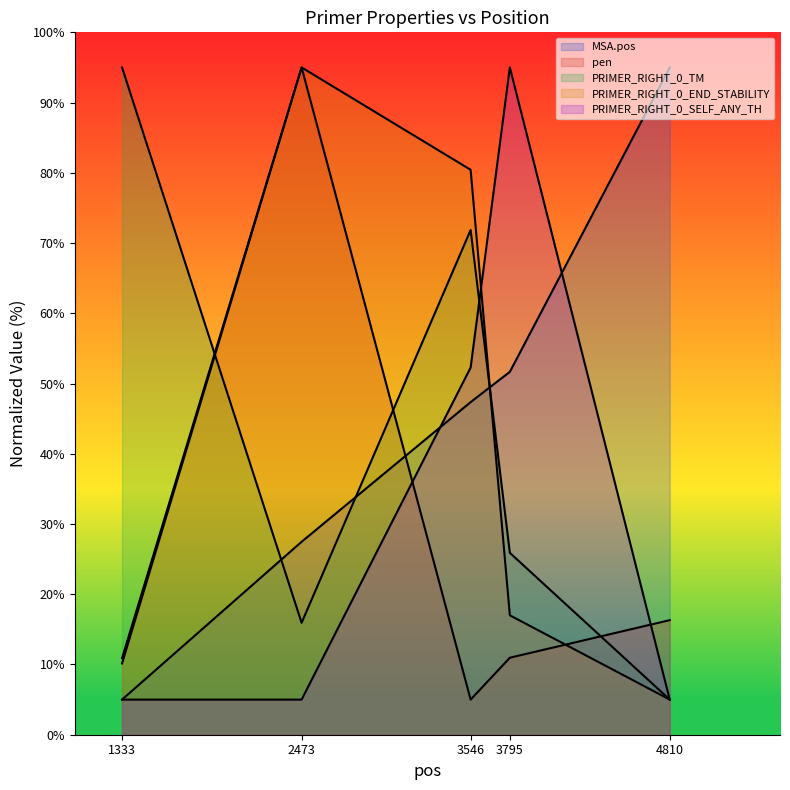

Which series changed the most between 2473 and 4810?

PRIMER_RIGHT_0_END_STABILITY